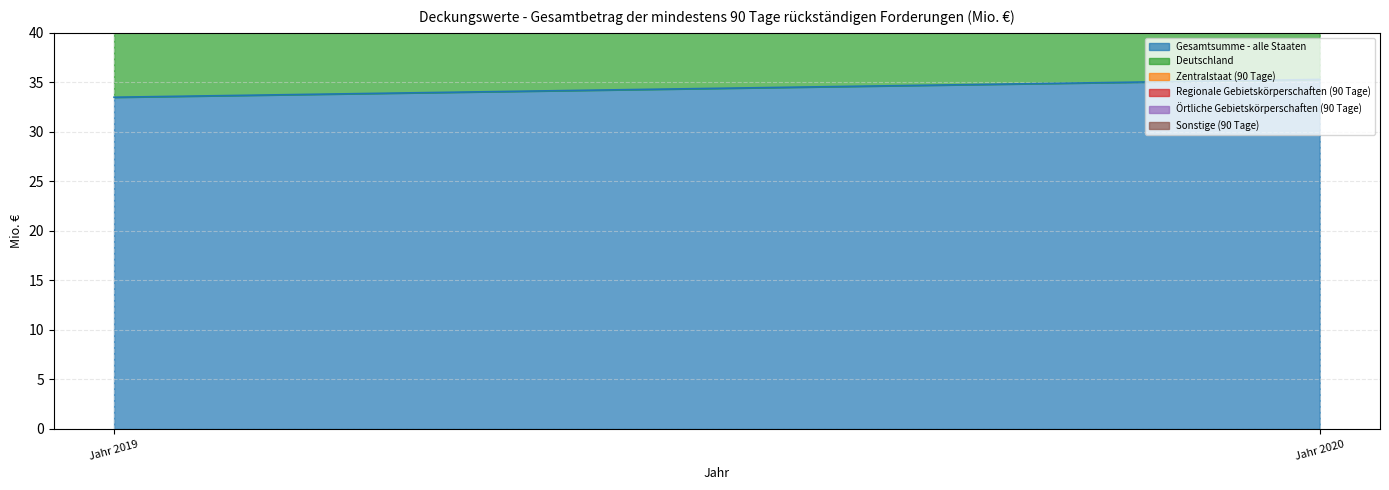

List the series in order of their peak value, lowest first.

Zentralstaat (90 Tage), Regionale Gebietskörperschaften (90 Tage), Örtliche Gebietskörperschaften (90 Tage), Sonstige (90 Tage), Gesamtsumme - alle Staaten, Deutschland